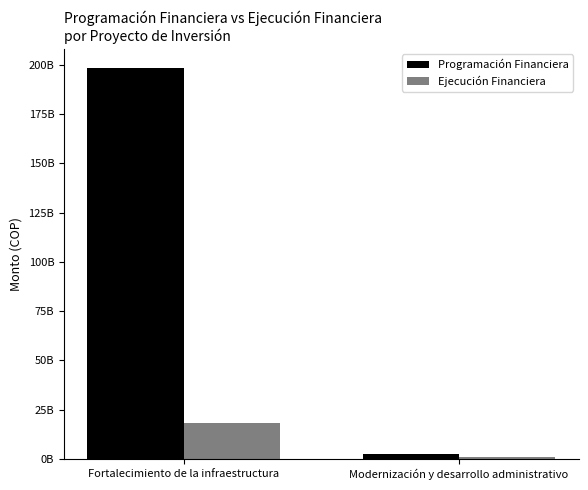

What is the label of the 2nd bar from the right?

Fortalecimiento de la infraestructura